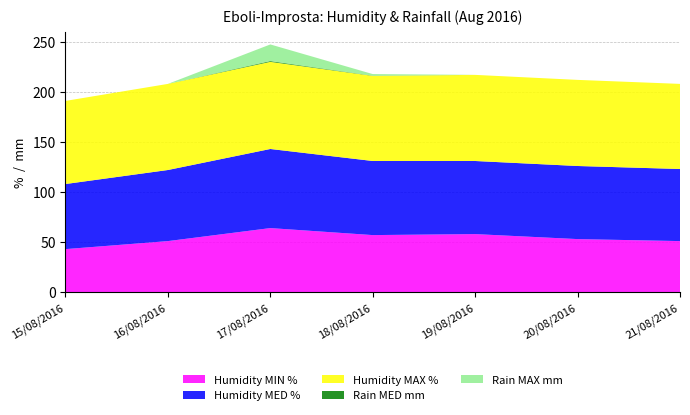

Reading right to left, what are all the values shown in this chart?

Humidity MIN %: 51.0	53.0	58.0	57.0	64.0	51.0	43.0
Humidity MED %: 72.0	73.0	73.0	74.0	79.0	71.0	65.0
Humidity MAX %: 85.0	86.0	86.0	85.0	87.0	86.0	83.0
Rain MED mm: 0.0	0.0	0.0	0.2	0.8	0.0	0.0
Rain MAX mm: 0.0	0.0	0.0	1.6	16.6	0.0	0.0